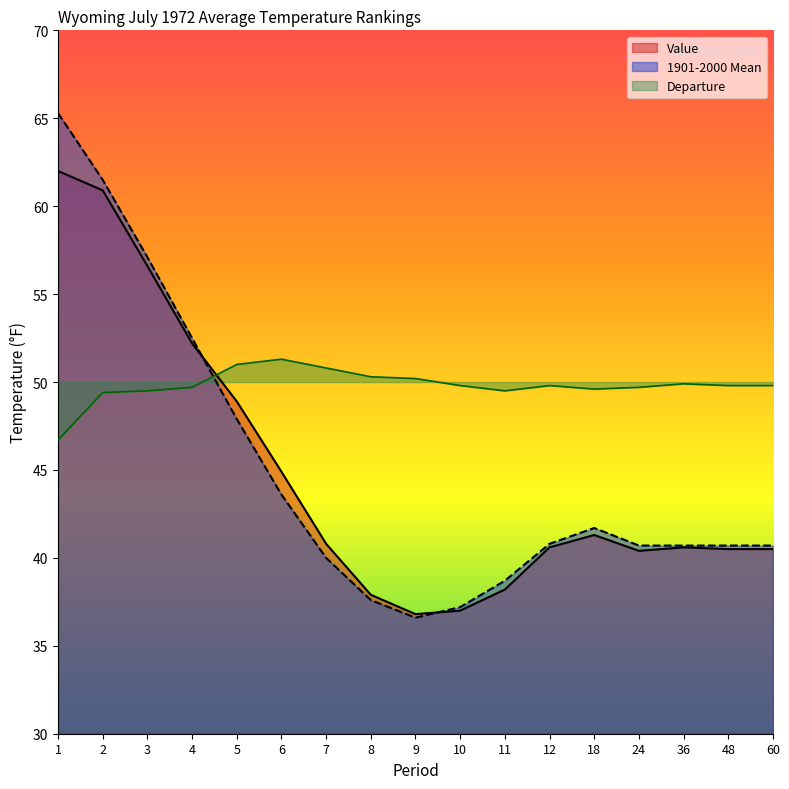

What is the sum of all Value values?

760.1